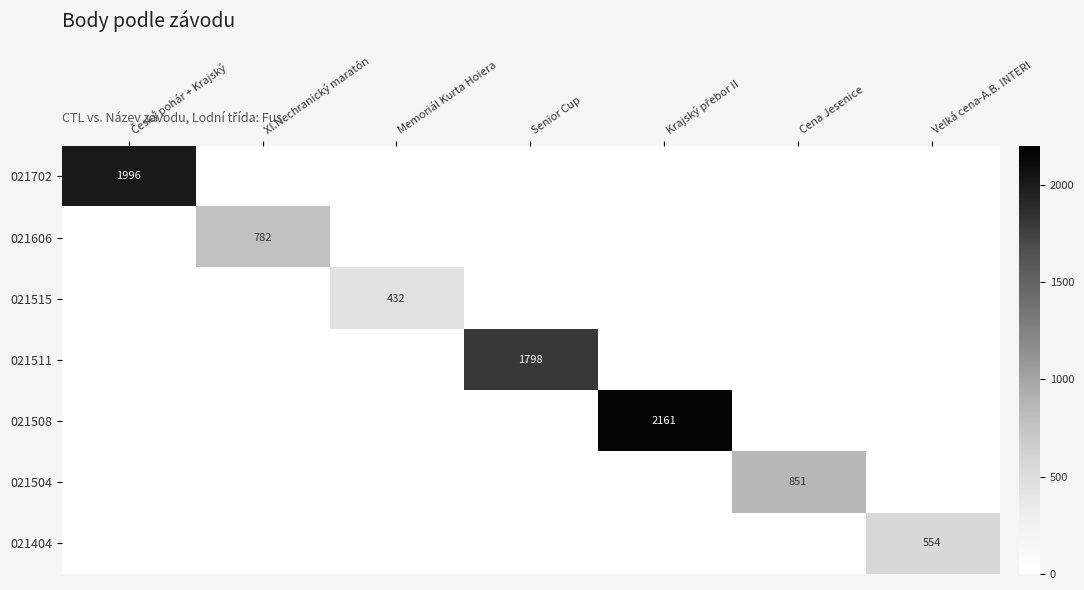

Between Krajský přebor II and Velká cena-A.B. INTERI, which is larger?

Krajský přebor II